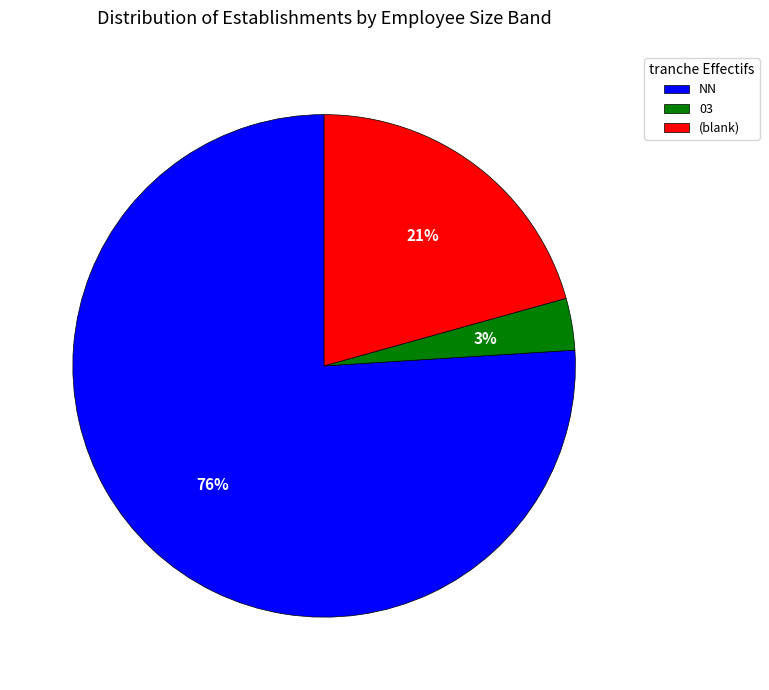

Which category has the smallest portion of the pie?

03